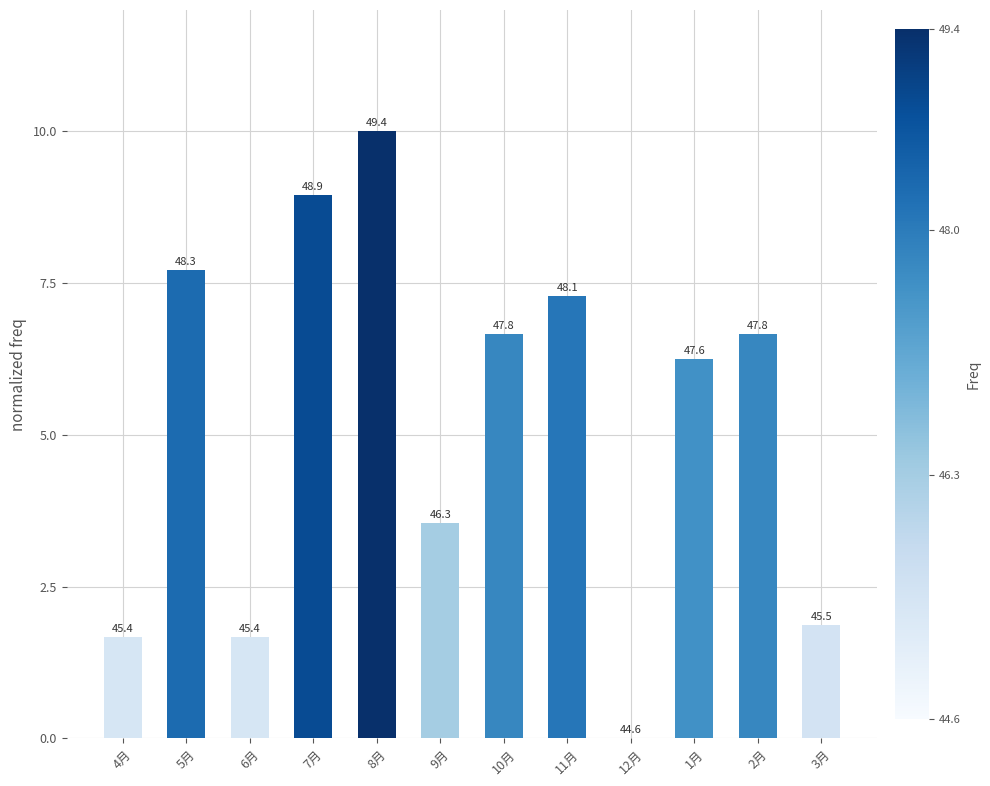

What is the approximate value at 1月?

6.3